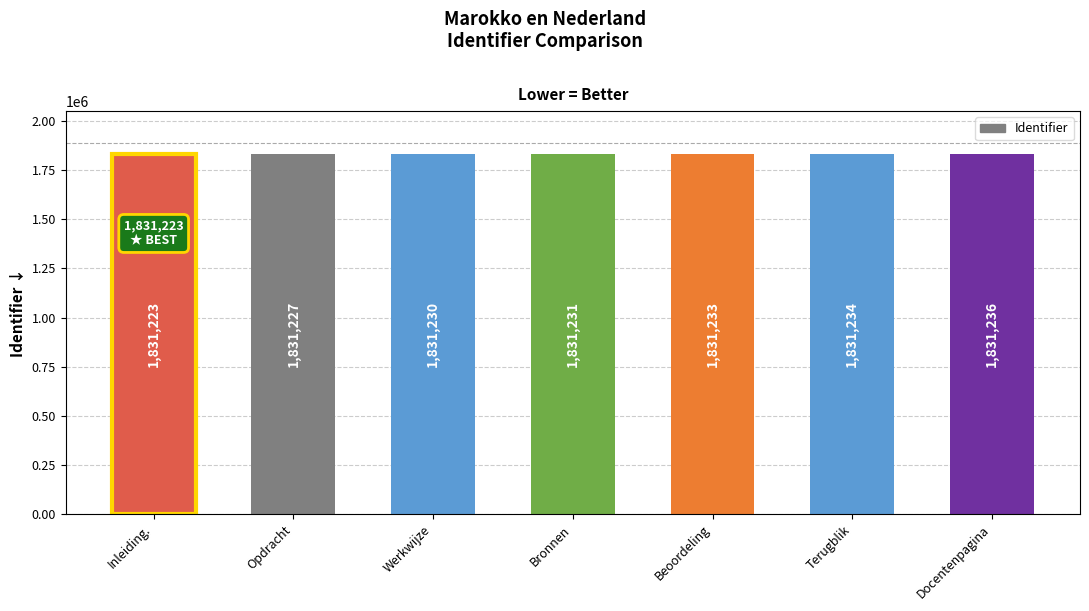

What is the change in value from Inleiding. to Bronnen?

+8